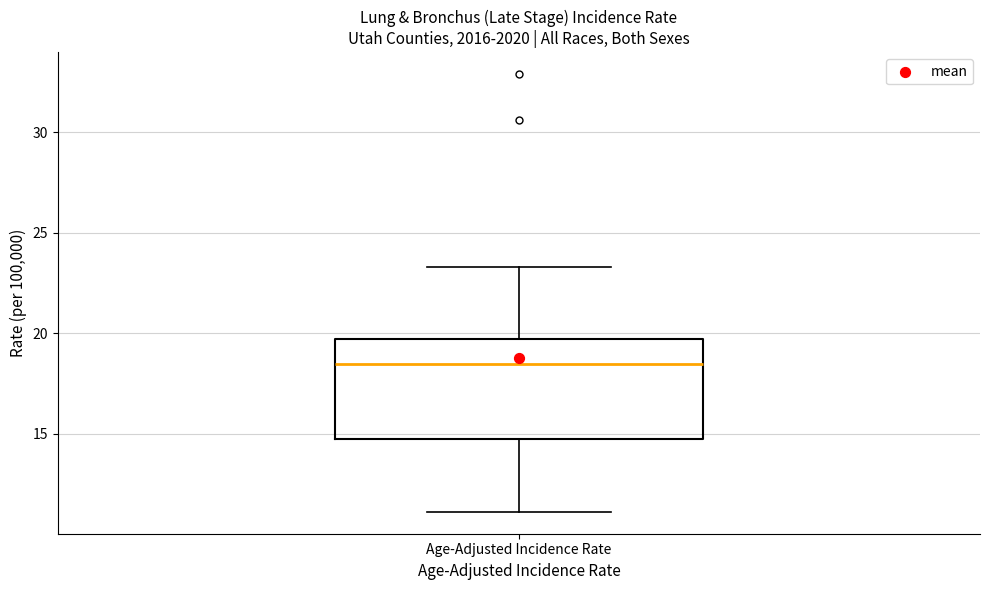

Read this box plot against the y-axis: the position of the median line, the range covered by the box, and the ends of both whiskers. The values are not printed on the chart, so give them approximately, as read against the axis.

median 18.5, box 14.5 to 19.5, whiskers 11.0 to 23.5